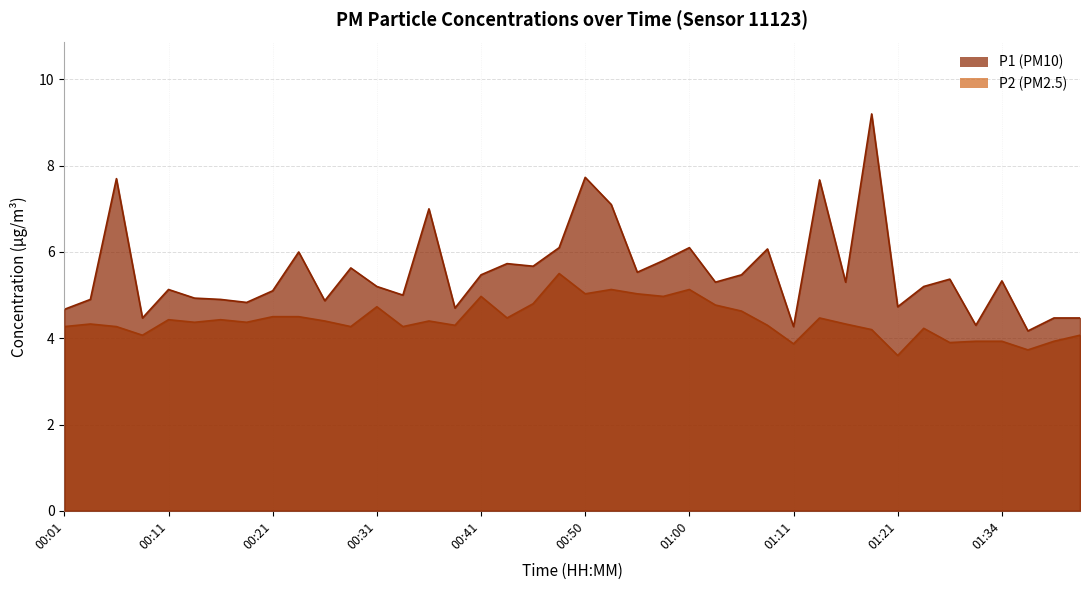

True or false: P1 has a value of 5.3 at 01:34.

True